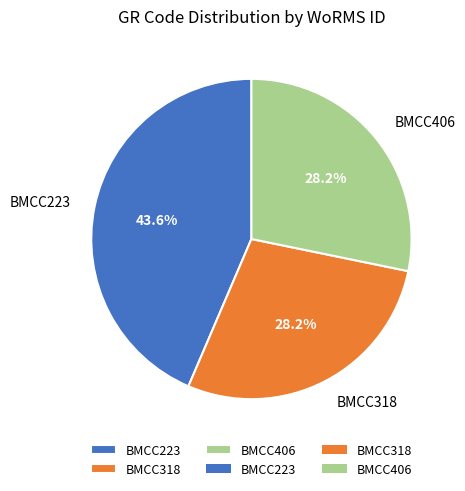

Combined, what portion of the pie is BMCC223 and BMCC406?

71.8%